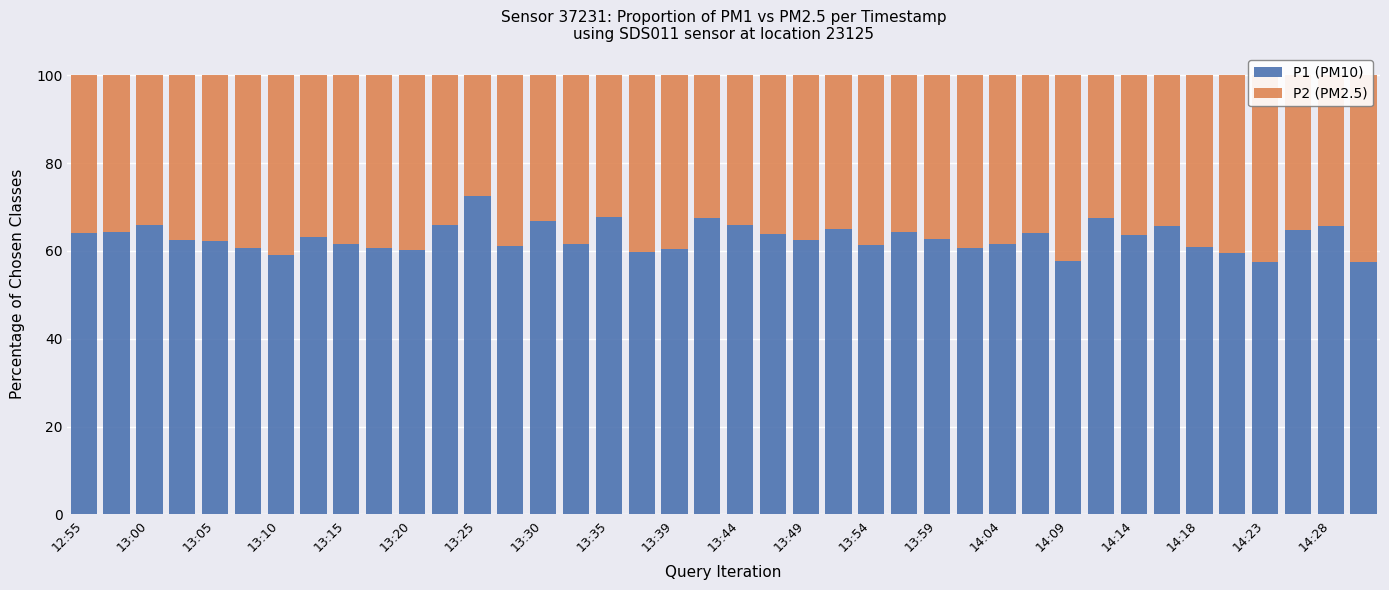

Reading right to left, what are all the values shown in this chart?

P1 (PM10): 57.4	65.6	64.7	57.4	59.5	61.0	65.7	63.6	67.6	57.8	64.1	61.5	60.6	62.7	64.2	61.3	64.9	62.6	63.9	65.8	67.5	60.5	59.8	67.7	61.7	66.8	61.2	72.6	65.9	60.1	60.8	61.7	63.2	59.0	60.7	62.2	62.5	65.9	64.4	64.1
P2 (PM2.5): 42.6	34.4	35.3	42.6	40.5	39.0	34.3	36.4	32.4	42.2	35.9	38.5	39.4	37.3	35.8	38.7	35.1	37.4	36.1	34.2	32.5	39.5	40.2	32.3	38.3	33.2	38.8	27.4	34.1	39.9	39.2	38.3	36.8	41.0	39.3	37.8	37.5	34.1	35.6	35.9